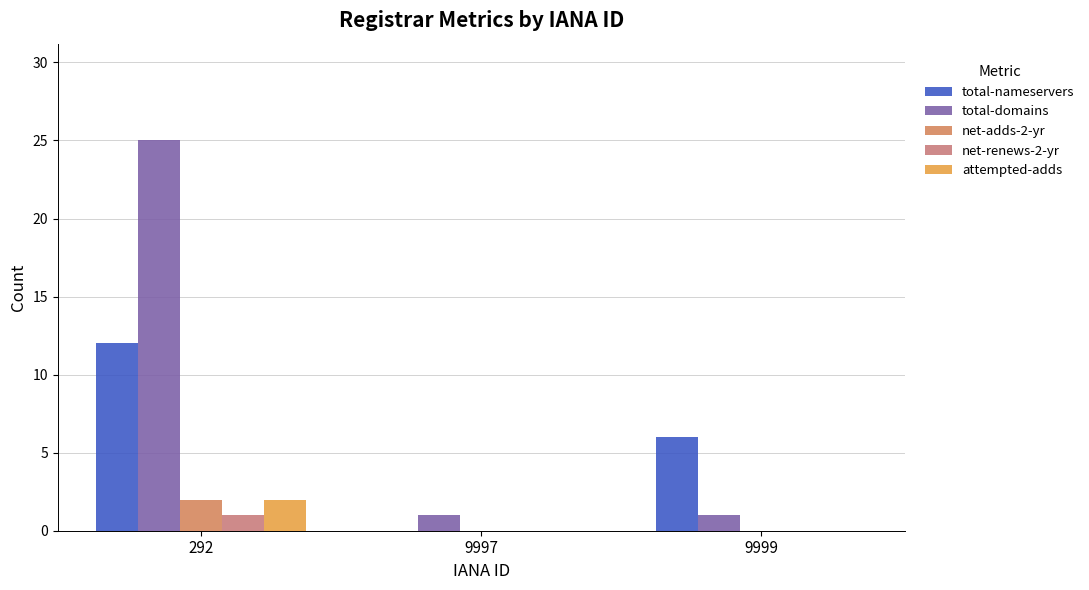

How many positive values does the total-nameservers series have?

2